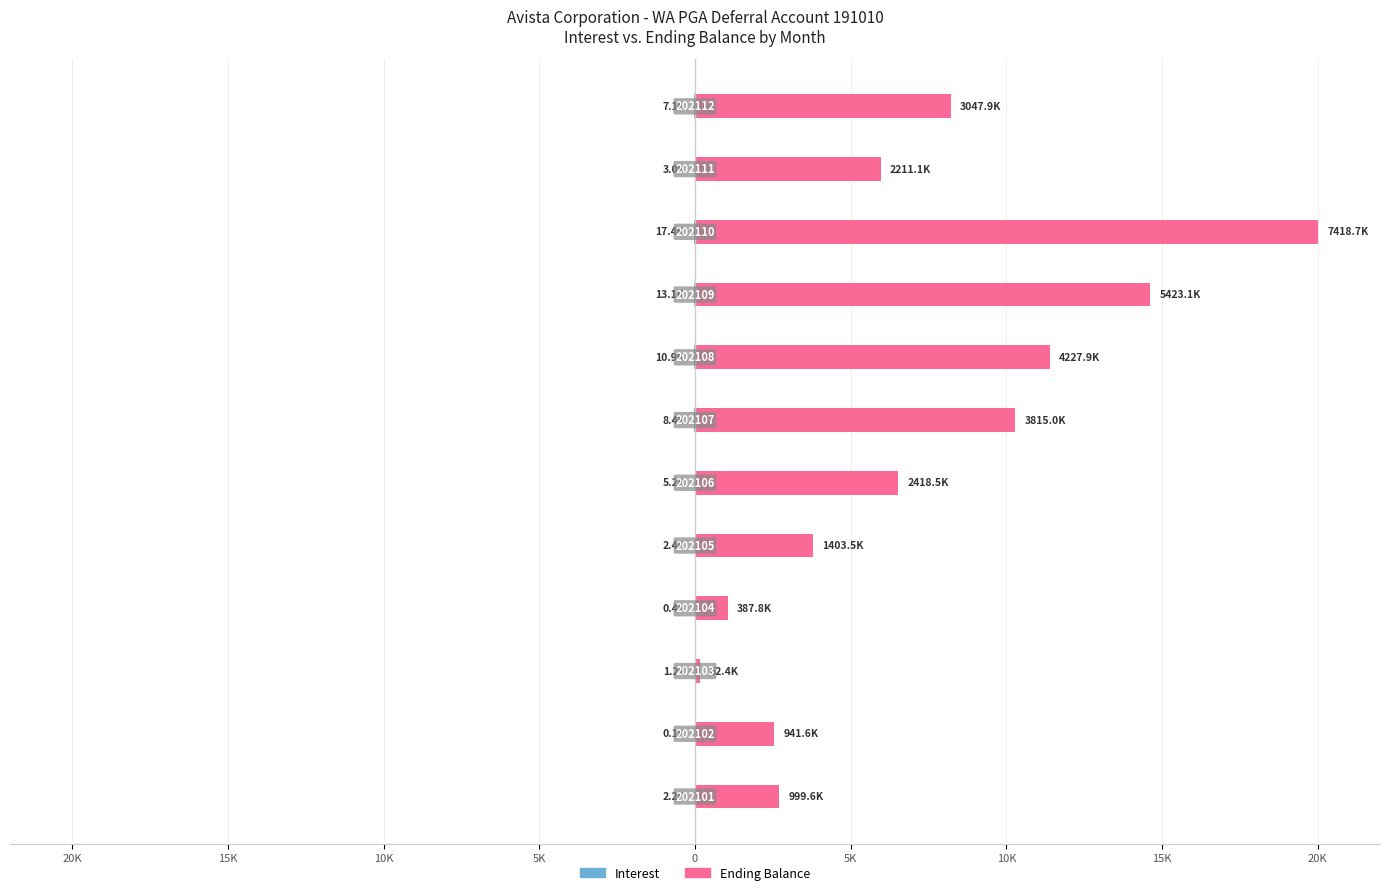

Which series has the widest spread of values?

Ending Balance